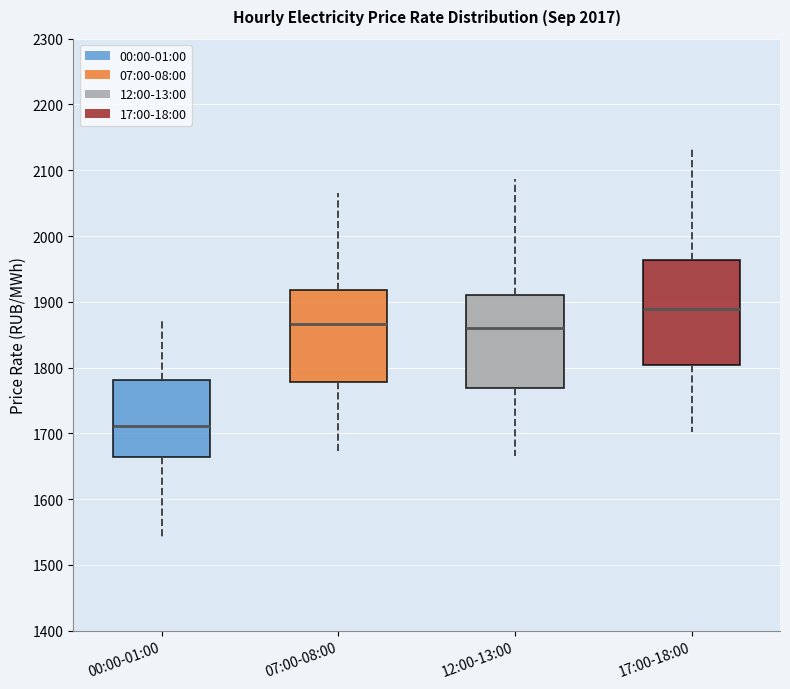

Where does the lower whisker of the box for 00:00-01:00 end on the y-axis? The values are not printed on the chart, so give them approximately, as read against the axis.

1540